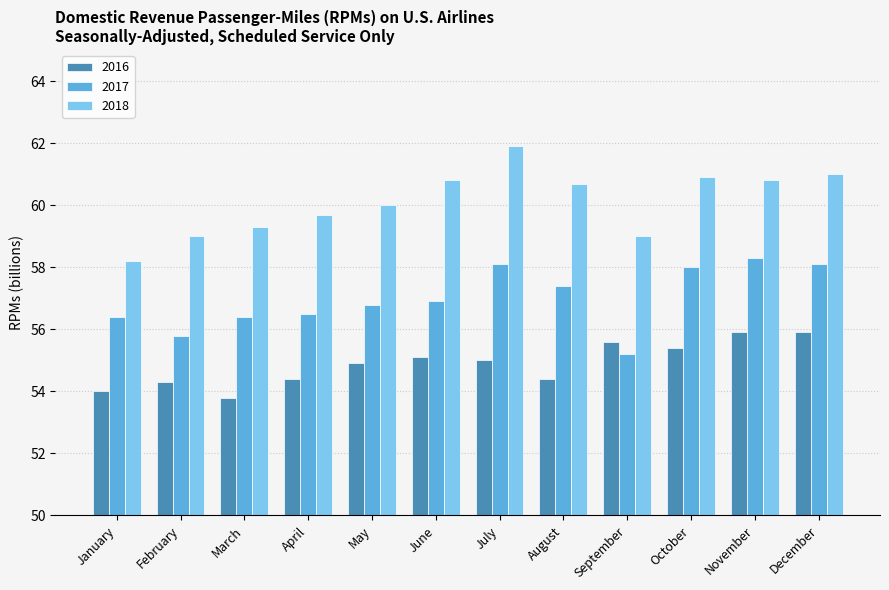

What is the sum of the 2017 values at October and December?

116.1